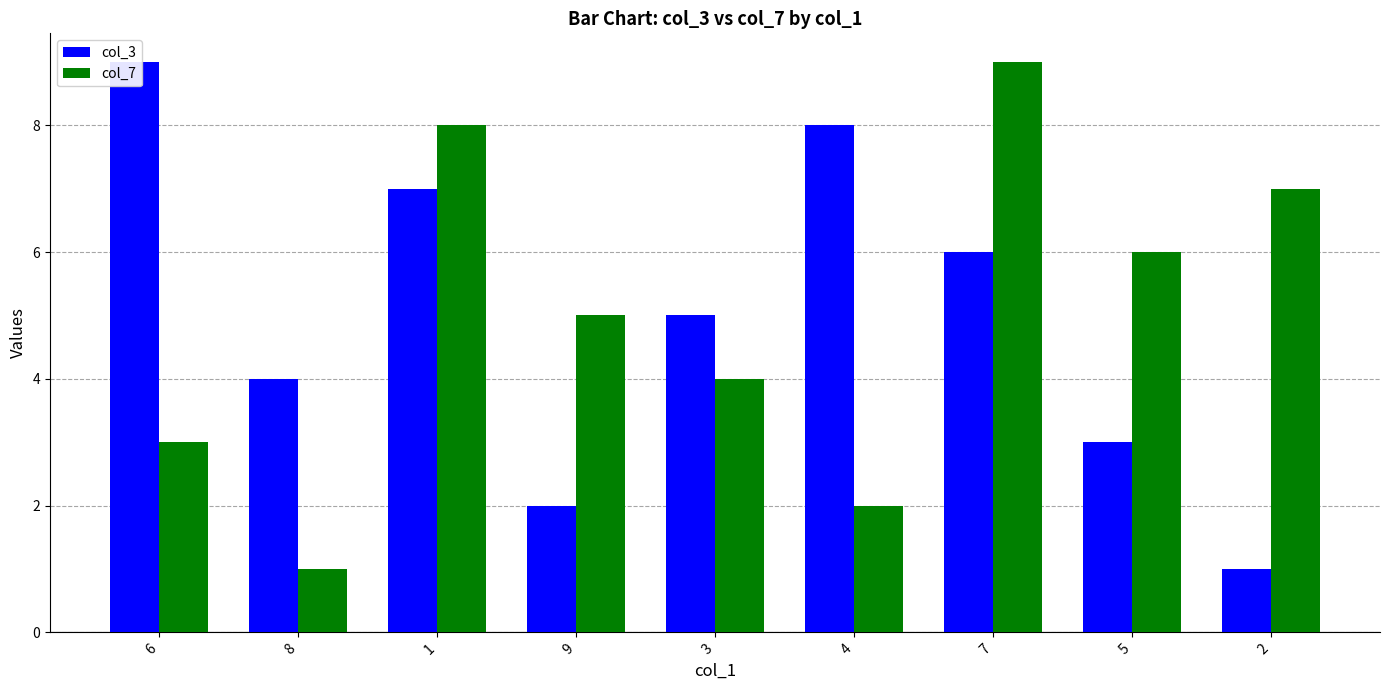

Reading right to left, transcribe all the data shown in this chart.

col_3: 1	3	6	8	5	2	7	4	9
col_7: 7	6	9	2	4	5	8	1	3